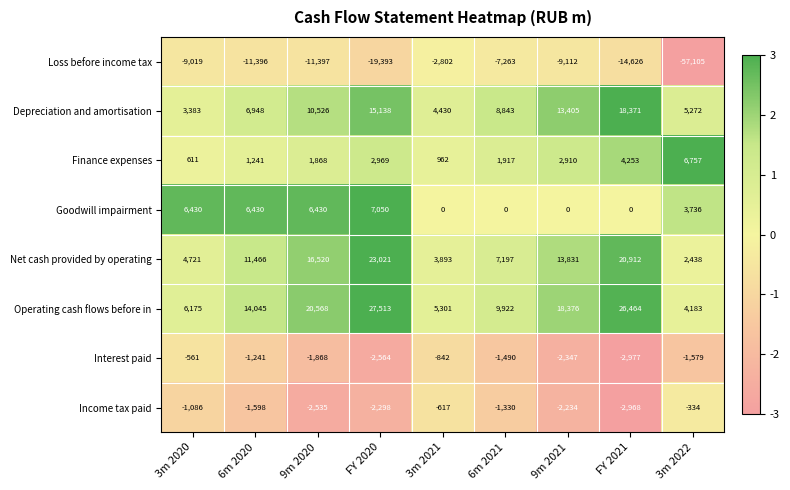

Which series changed the most between 6m 2021 and FY 2021?

Operating cash flows before in